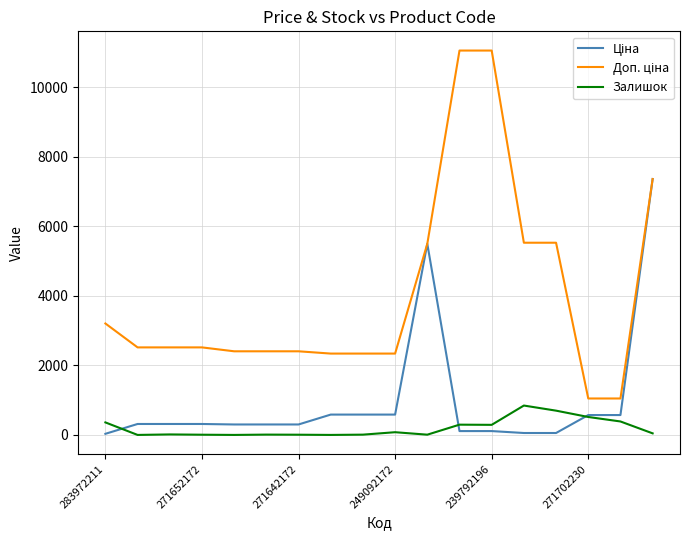

Does the chart have visible grid lines?

Yes